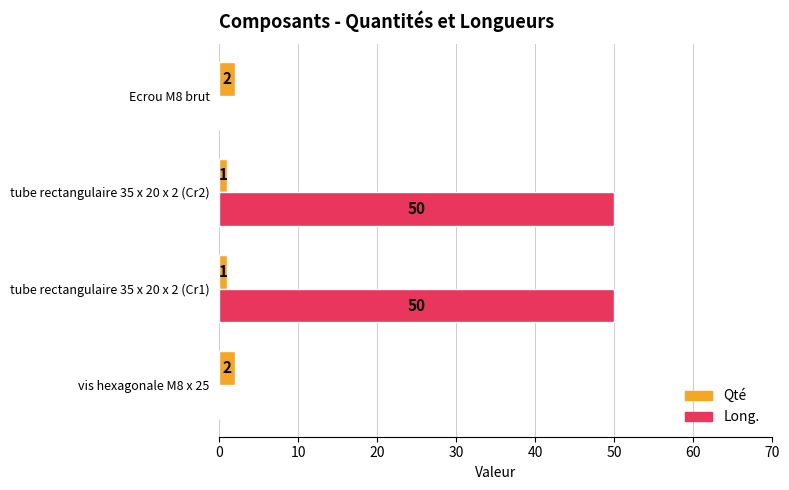

Count the number of categories in the chart.

4